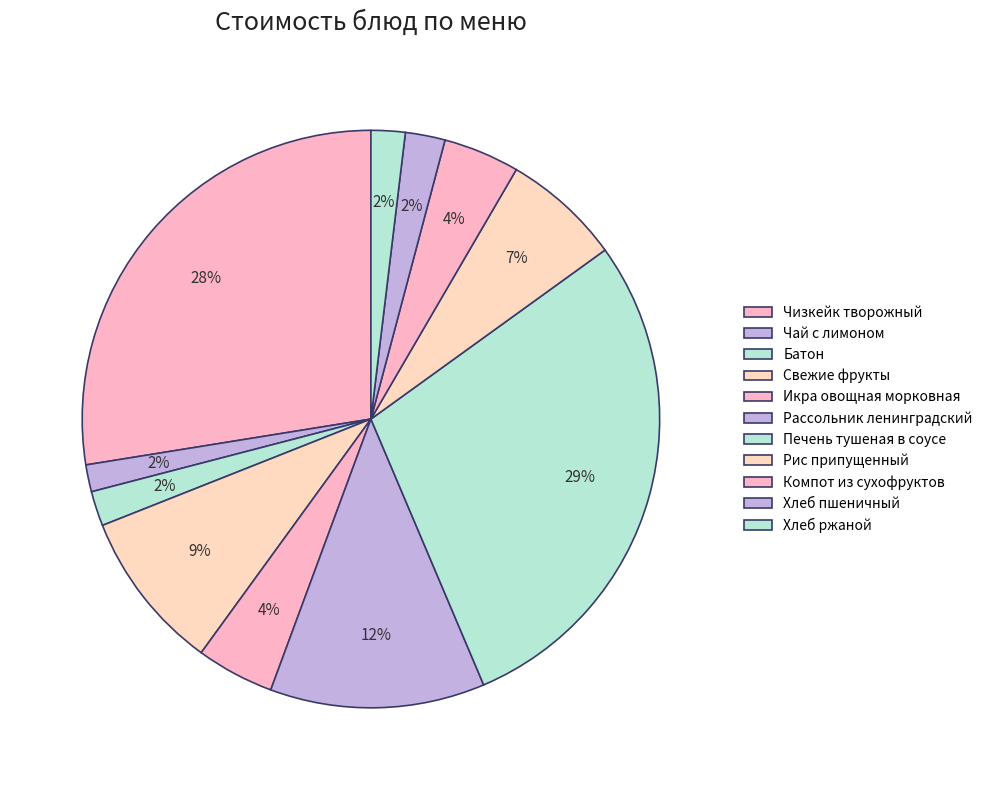

How many segments does this pie chart have?

11